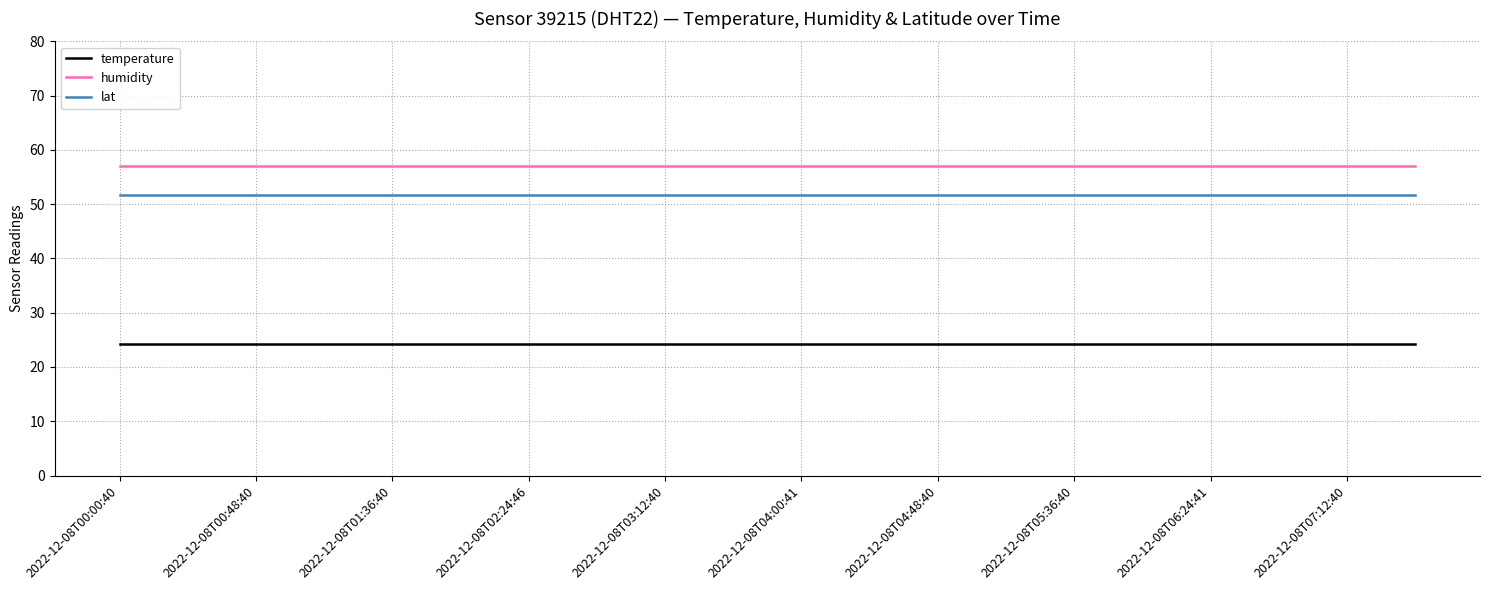

Reading right to left, transcribe all the data shown in this chart.

temperature: 24.3	24.3	24.3	24.3	24.3	24.3	24.3	24.3	24.3	24.3	24.3	24.3	24.3	24.3	24.3	24.3	24.3	24.3	24.3	24.3
humidity: 57.0	57.0	57.0	57.0	57.0	57.0	57.0	57.0	57.0	57.0	57.0	57.0	57.0	57.0	57.0	57.0	57.0	57.0	57.0	57.0
lat: 51.7	51.7	51.7	51.7	51.7	51.7	51.7	51.7	51.7	51.7	51.7	51.7	51.7	51.7	51.7	51.7	51.7	51.7	51.7	51.7